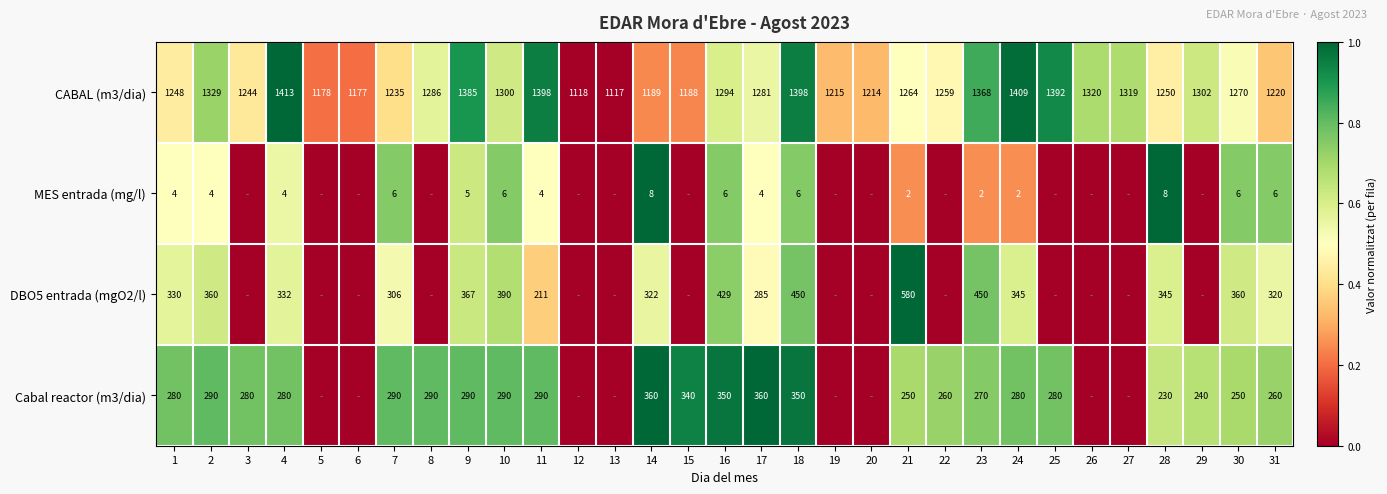

Rank the series at 21 from lowest to highest value.

MES entrada (mg/l), Cabal reactor (m3/dia), DBO5 entrada (mgO2/l), CABAL (m3/dia)